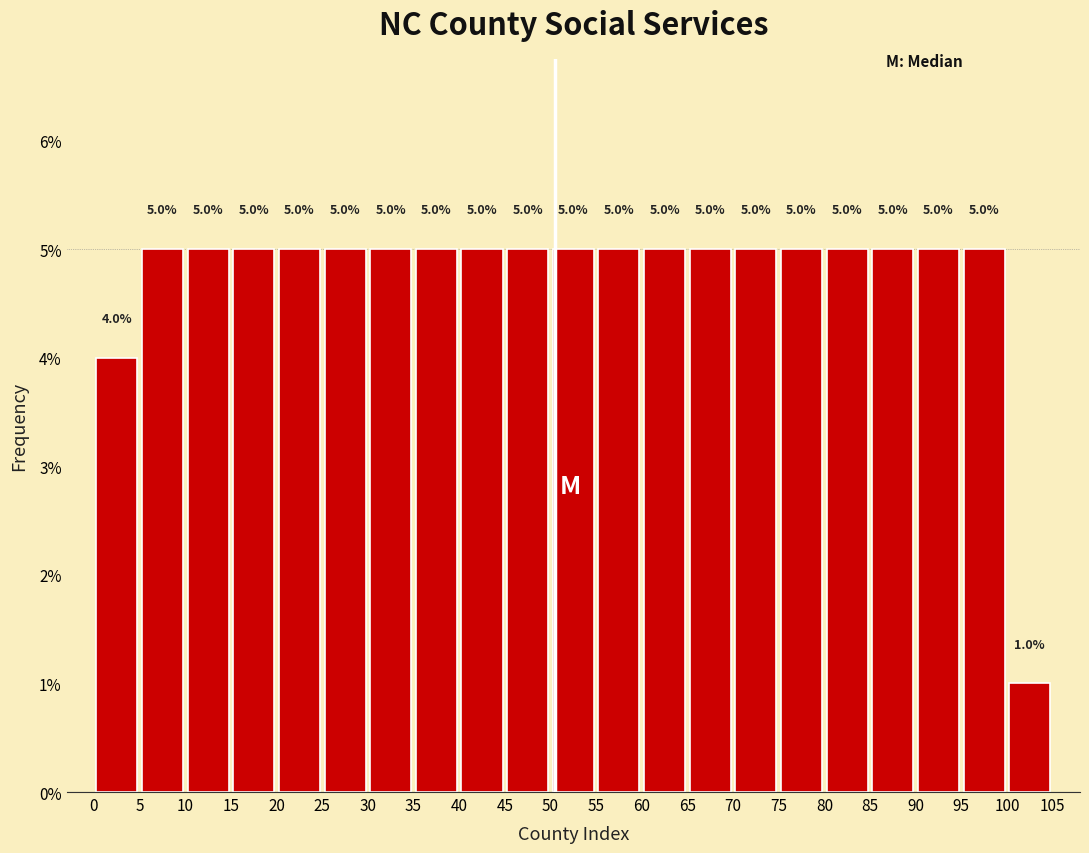

Reading left to right, transcribe this chart: for each bar, give the range it covers on the x-axis and its height.

0 to 5: 4.0
5 to 10: 5.0
10 to 15: 5.0
15 to 20: 5.0
20 to 25: 5.0
25 to 30: 5.0
30 to 35: 5.0
35 to 40: 5.0
40 to 45: 5.0
45 to 50: 5.0
50 to 55: 5.0
55 to 60: 5.0
60 to 65: 5.0
65 to 70: 5.0
70 to 75: 5.0
75 to 80: 5.0
80 to 85: 5.0
85 to 90: 5.0
90 to 95: 5.0
95 to 100: 5.0
100 to 105: 1.0